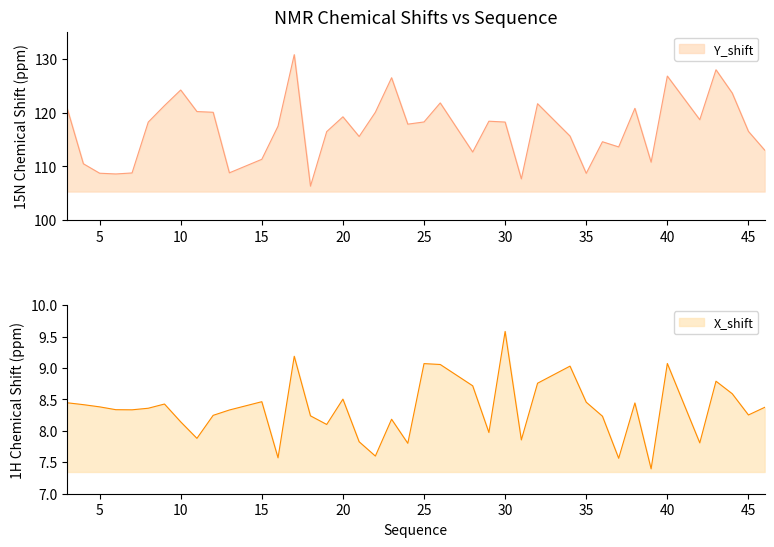

In X_shift, how many points are lower than both neighbors (excluding endpoints)?

12